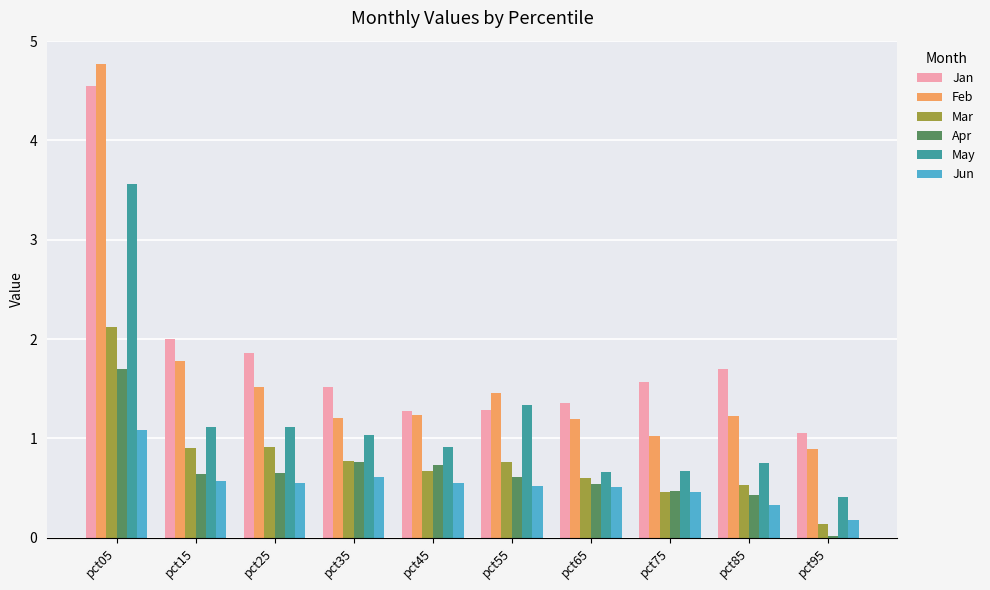

Read the May value at pct15.

1.1